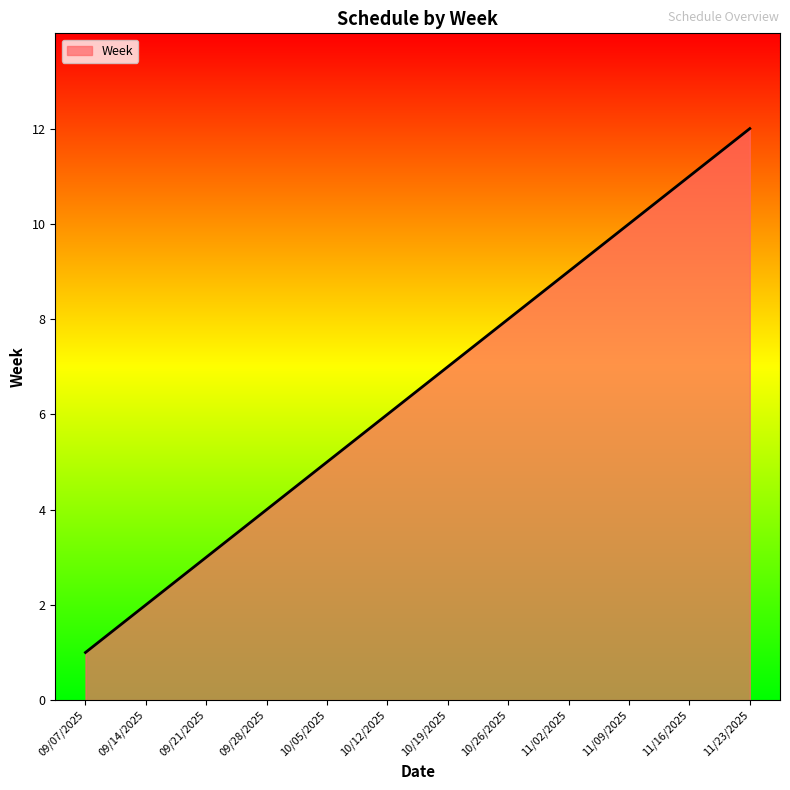

Reading left to right, extract all data points from this chart.

09/07/2025=1	09/14/2025=2	09/21/2025=3	09/28/2025=4	10/05/2025=5	10/12/2025=6	10/19/2025=7	10/26/2025=8	11/02/2025=9	11/09/2025=10	11/16/2025=11	11/23/2025=12